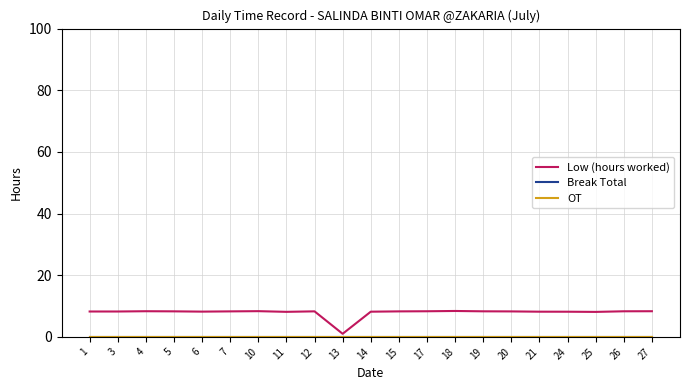

Does the chart have visible grid lines?

Yes